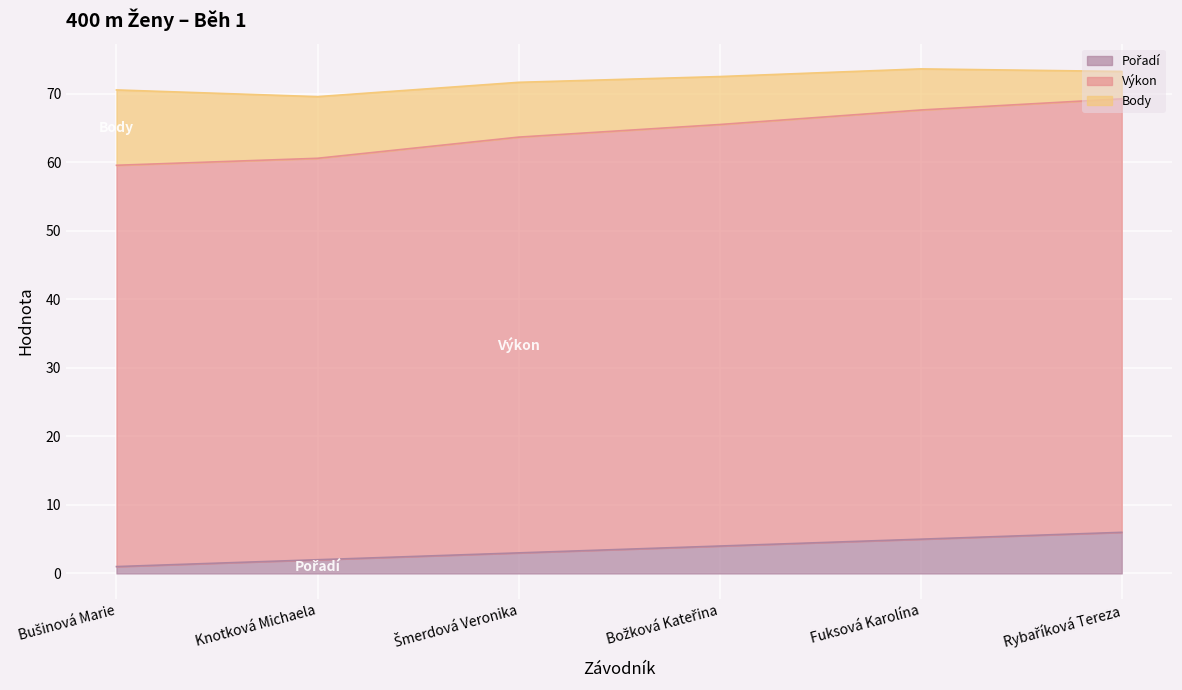

What is the label of the 1st point from the left?

Bušinová Marie